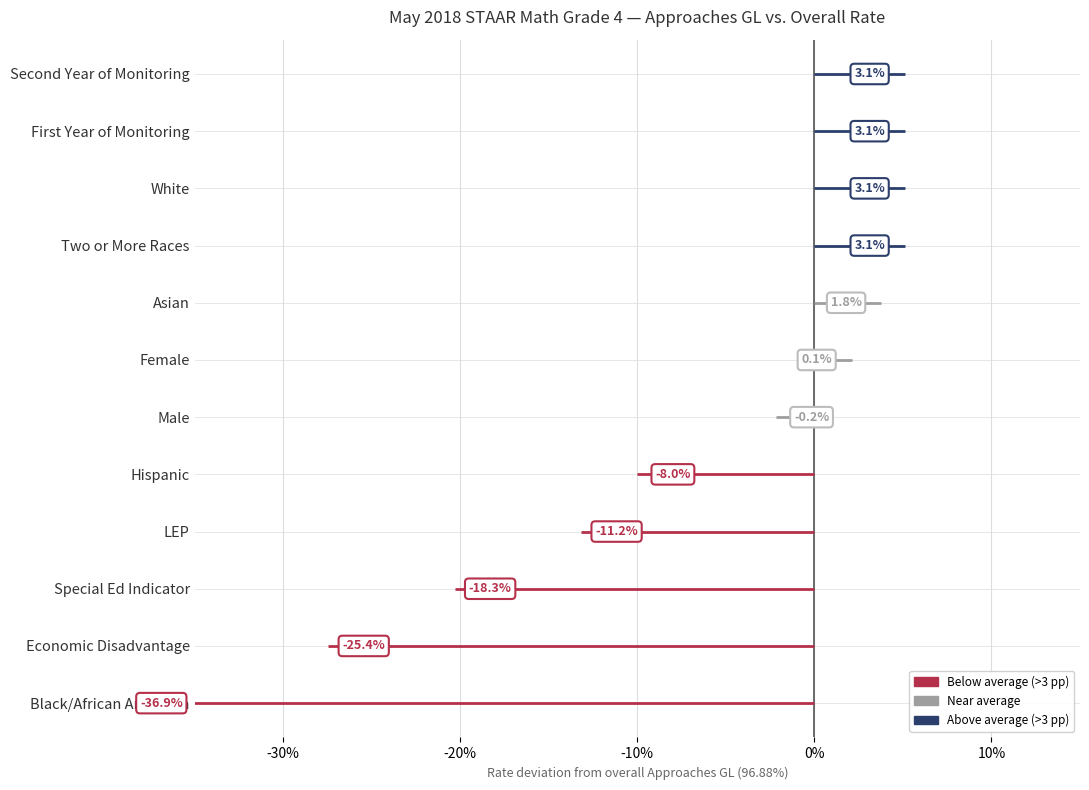

At which category does the chart reach its peak across all series?

White